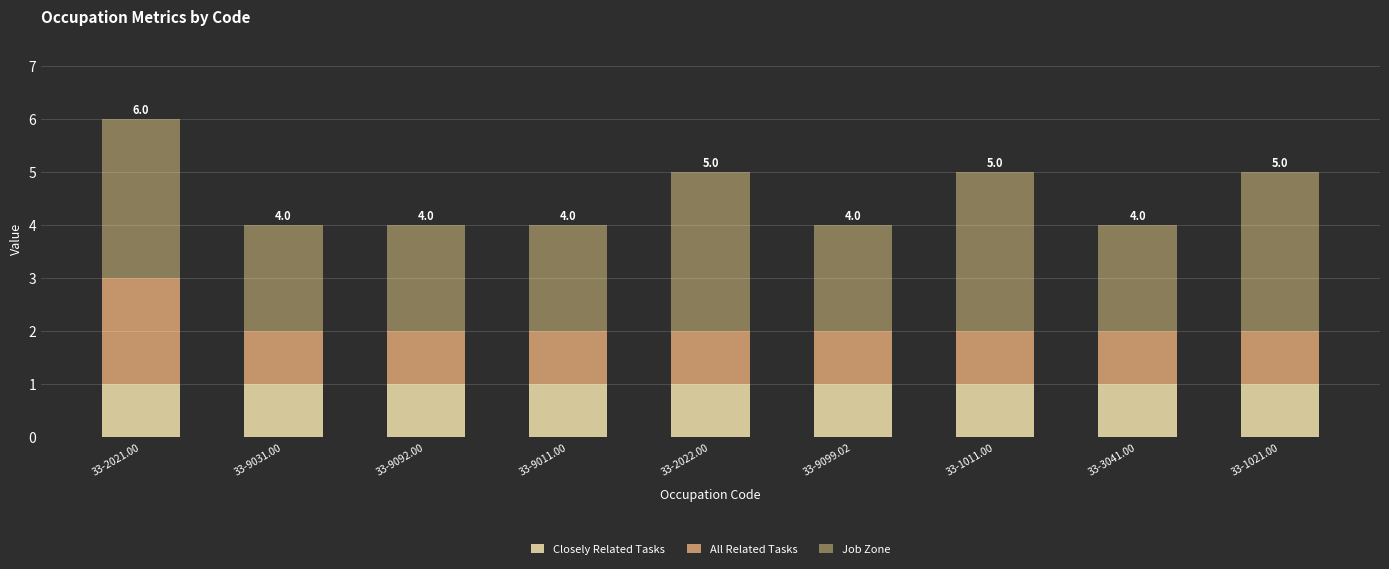

The Closely Related Tasks series shows 1 at 33-9011.00. True or false?

True